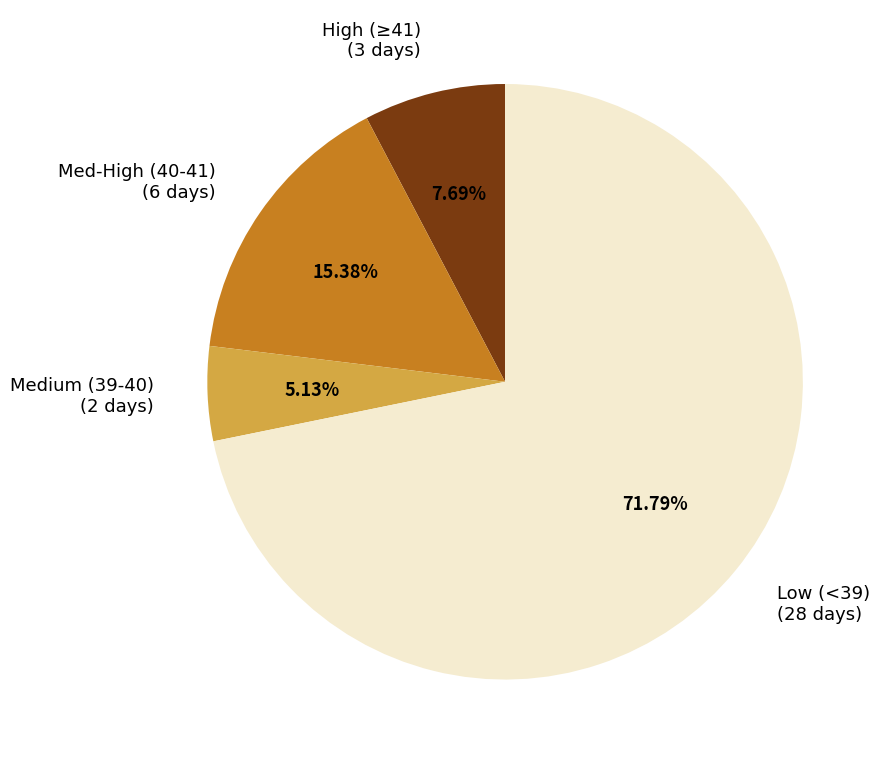

Combined, do Med-High (40-41) (6 days) and Medium (39-40) (2 days) account for over 50%?

No